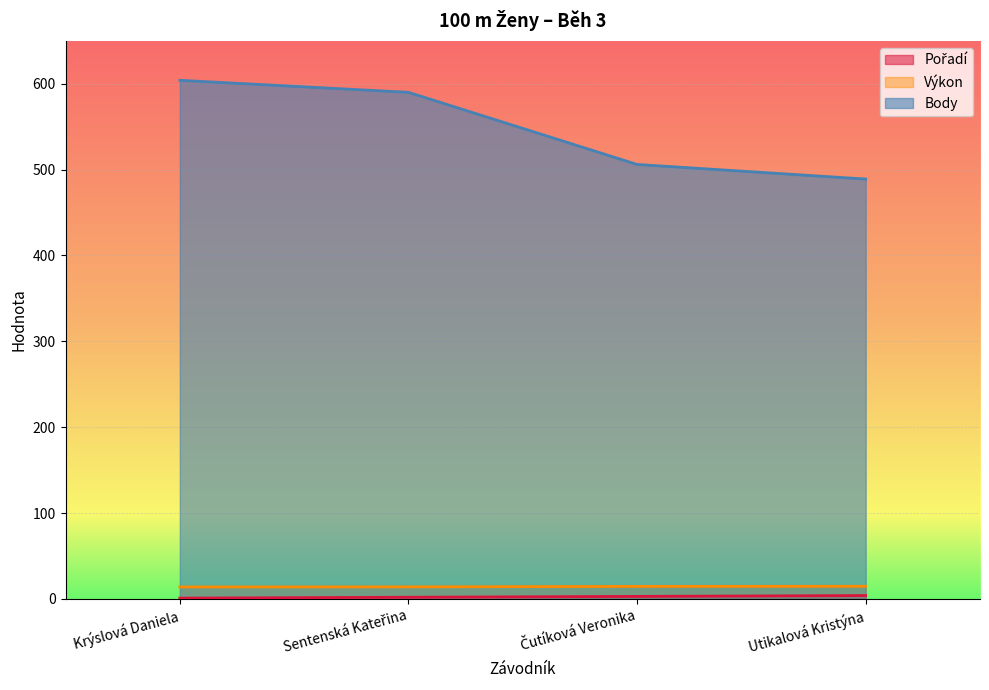

List the series in order of their peak value, lowest first.

Pořadí, Výkon, Body